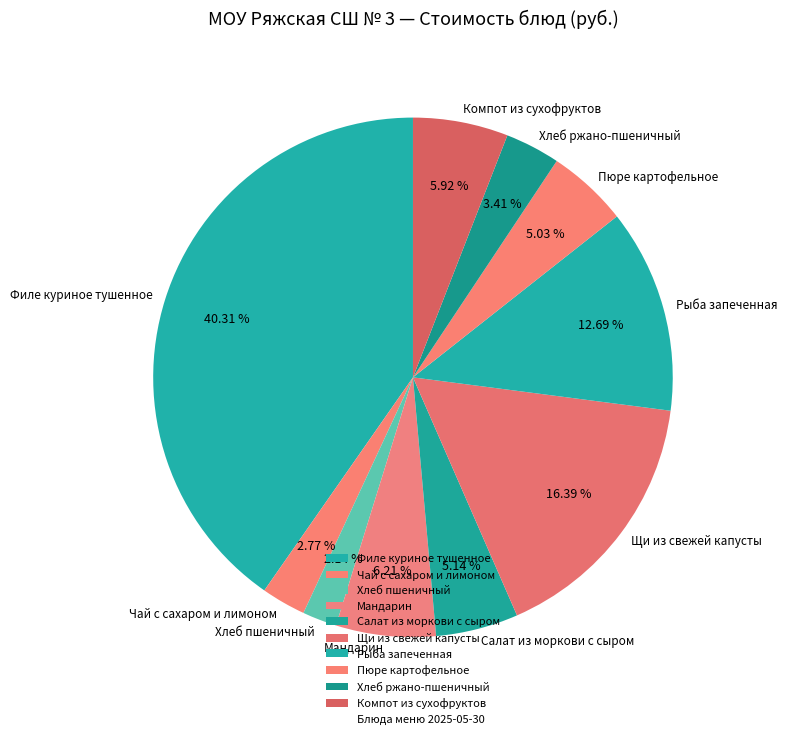

Which category has the biggest portion of the pie?

Филе куриное тушенное